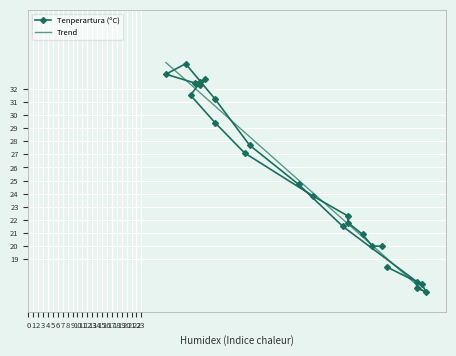

The value at 11:00 is 8.6. True or false?

False